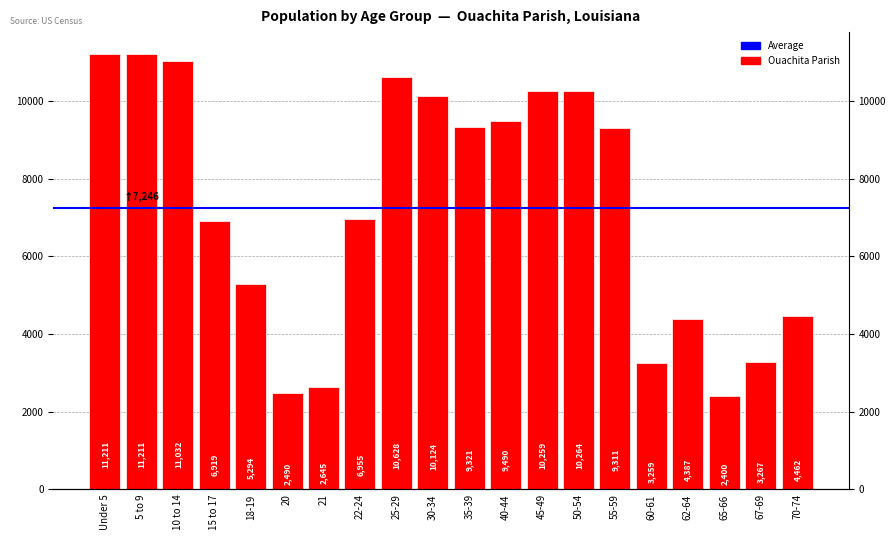

What is the sum of the values at 62-64 and 50-54?

14651